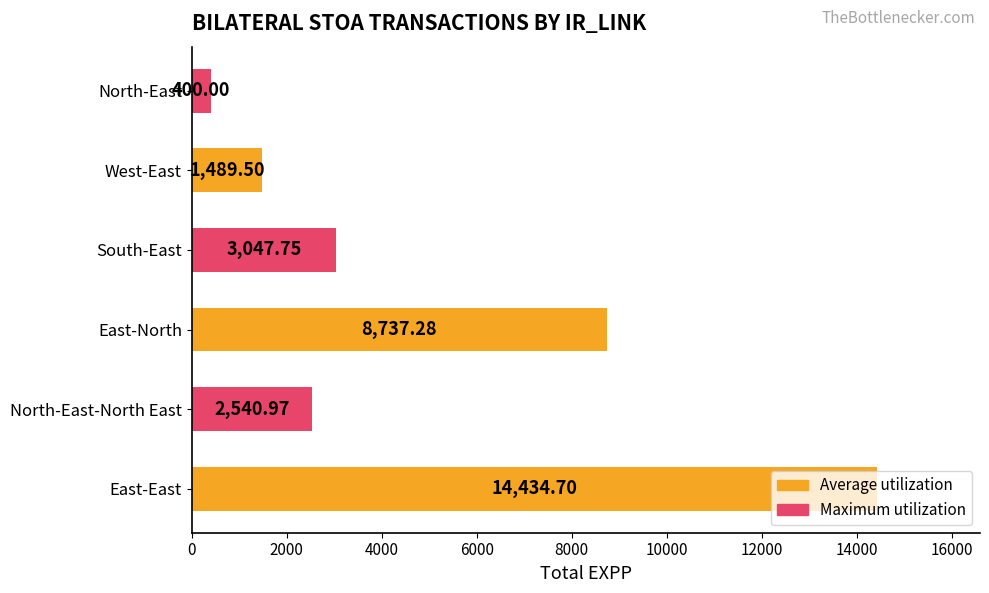

At which label is the value closest to 7417?

East-North